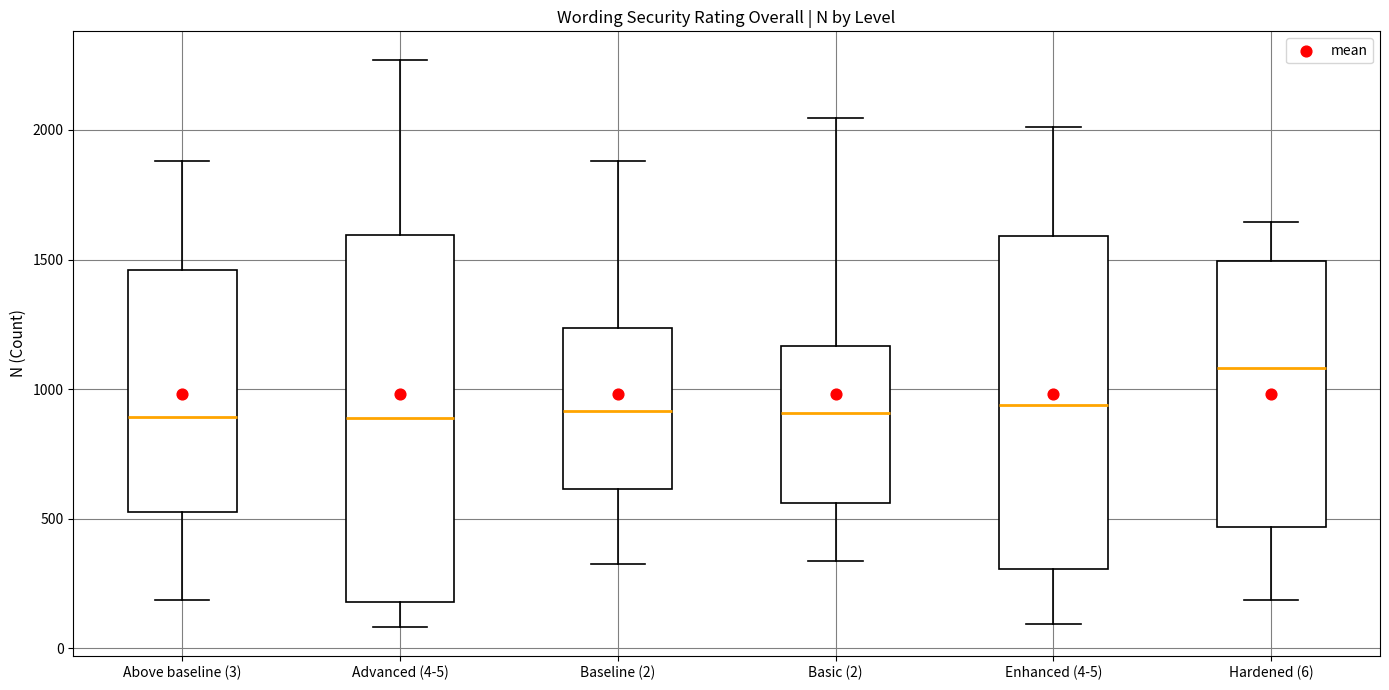

Which box's median line is the highest?

Hardened (6)